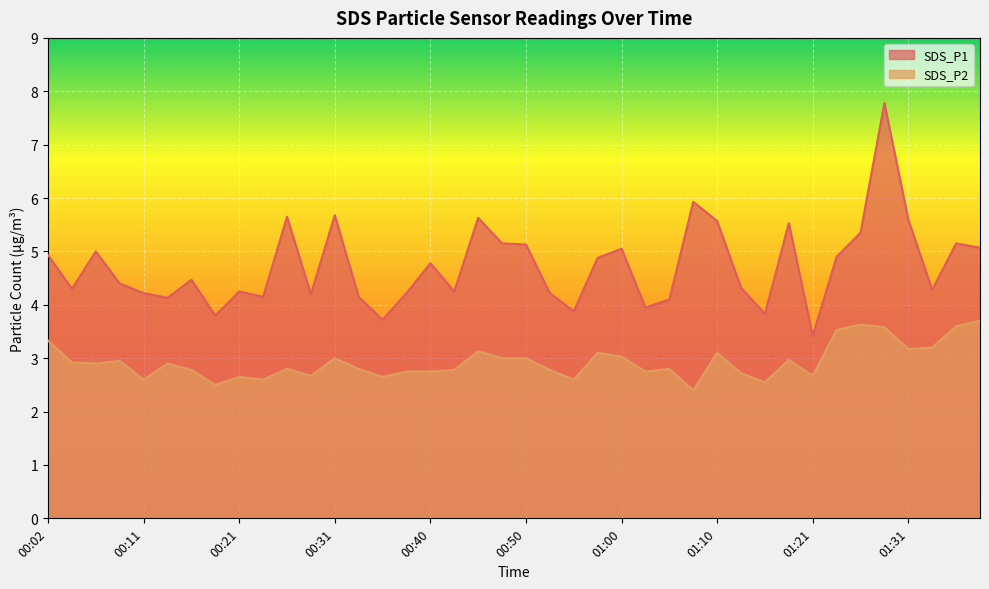

At which label does SDS_P2 reach its minimum?

01:08